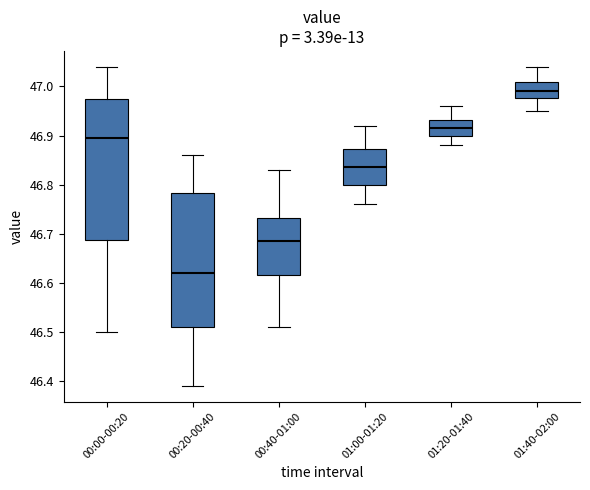

Reading left to right, transcribe this box plot: for each box, give where its median line is, the range the box spans, and where its two whiskers end, as read against the y-axis. The values are not printed on the chart, so give them approximately, as read against the axis.

00:00-00:20: median 46.90, box 46.69 to 46.98, whiskers 46.50 to 47.04
00:20-00:40: median 46.62, box 46.51 to 46.78, whiskers 46.39 to 46.86
00:40-01:00: median 46.69, box 46.62 to 46.73, whiskers 46.51 to 46.83
01:00-01:20: median 46.84, box 46.80 to 46.87, whiskers 46.76 to 46.92
01:20-01:40: median 46.92, box 46.90 to 46.93, whiskers 46.88 to 46.96
01:40-02:00: median 46.99, box 46.98 to 47.01, whiskers 46.95 to 47.04